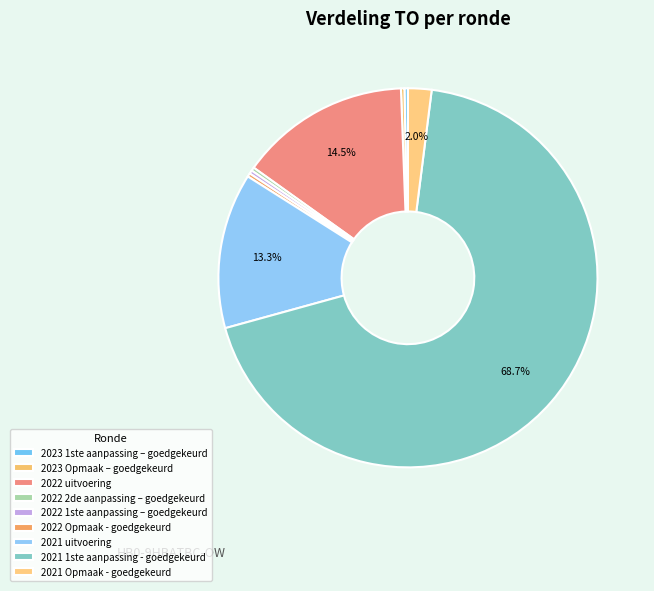

To the nearest percent, what is the combined percentage of 2022 2de aanpassing – goedgekeurd and 2021 1ste aanpassing - goedgekeurd?

69%